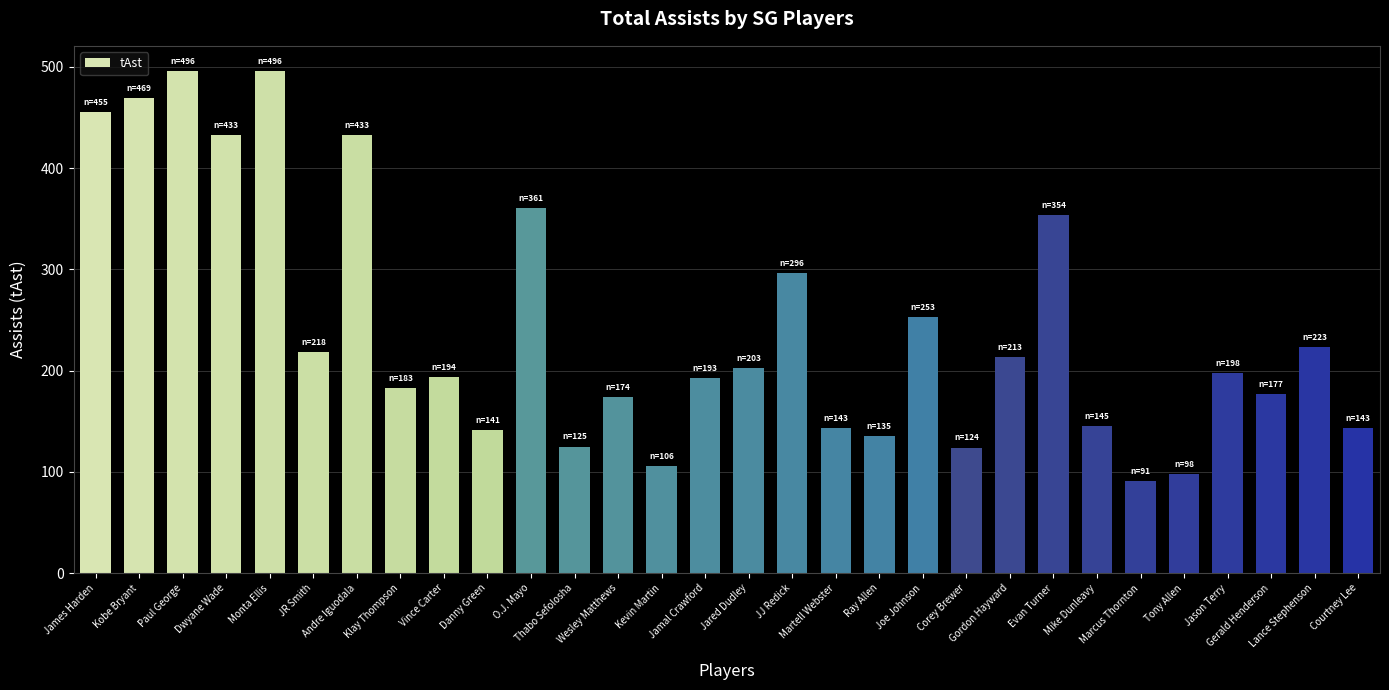

True or false: the data shows 61 at Kevin Martin.

False